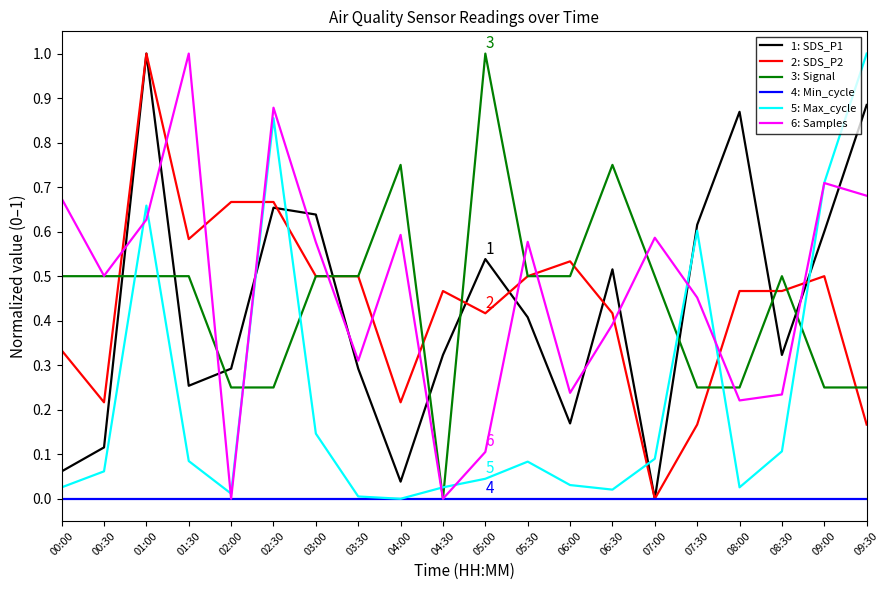

Is the value of 2: SDS_P2 at 06:30 greater than the value of 1: SDS_P1 at 07:30?

No